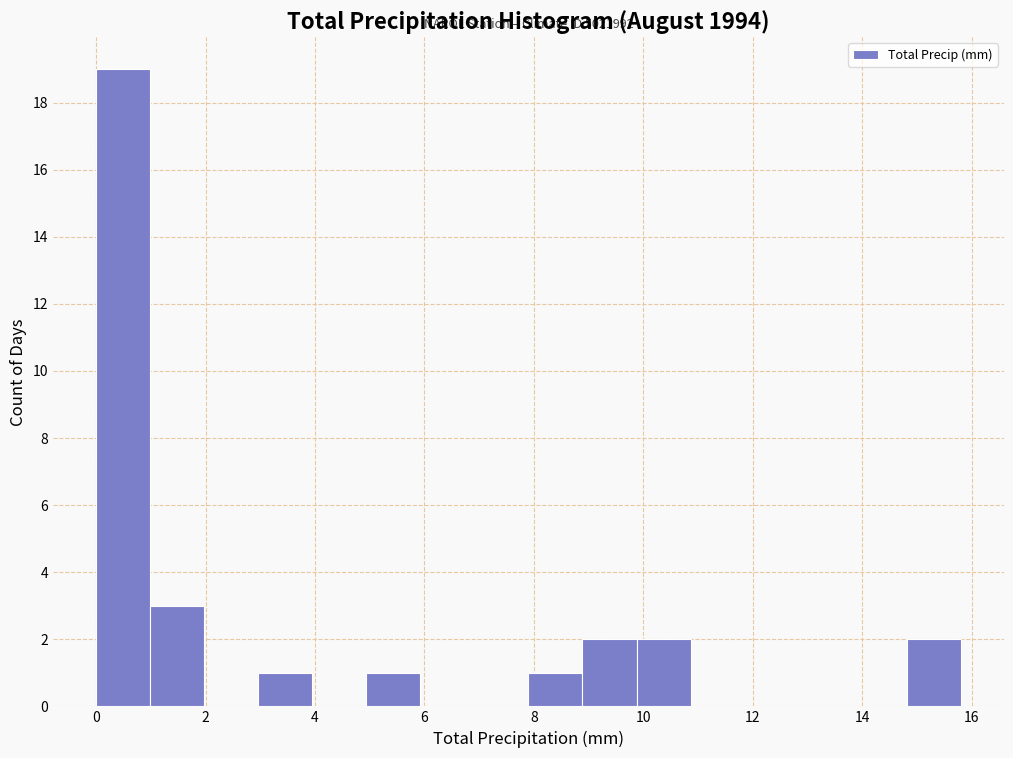

Over which range of the x-axis is the bar tallest?

0.0 to 1.0